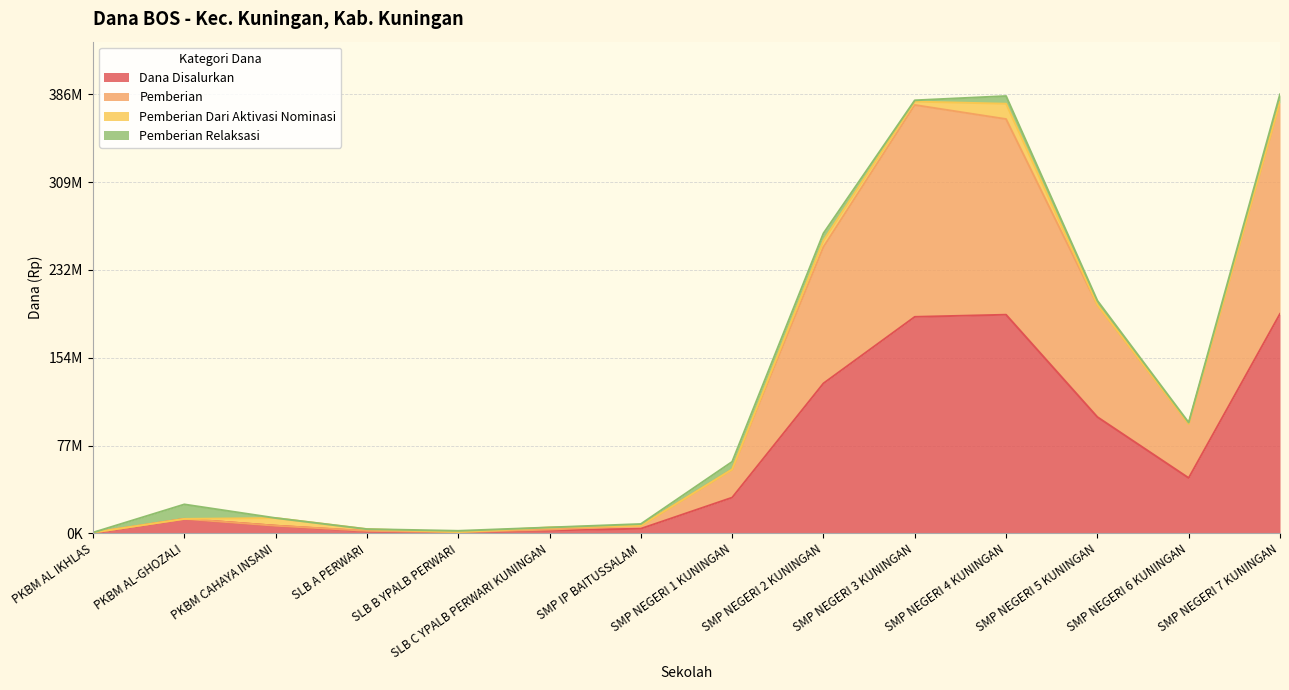

What is the label of the 13th point from the right?

PKBM AL-GHOZALI